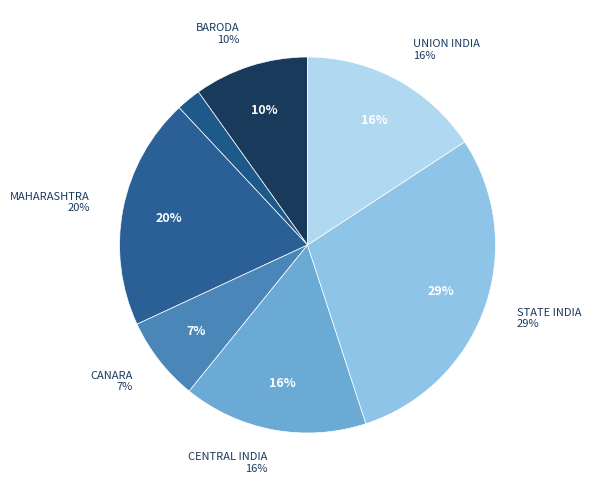

True or false: STATE BANK OF INDIA accounts for 15% of the total.

False